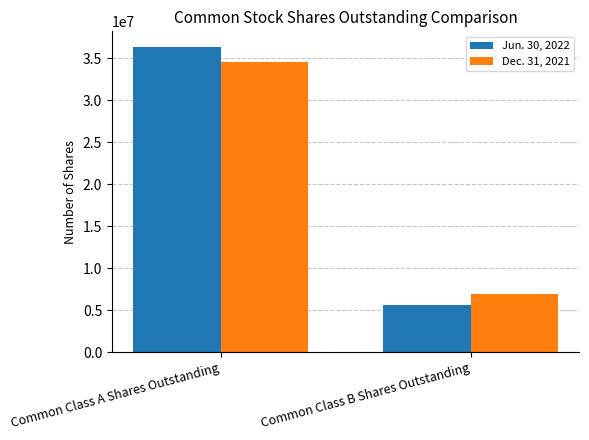

What is the label of the 2nd bar from the left?

Common Class B Shares Outstanding